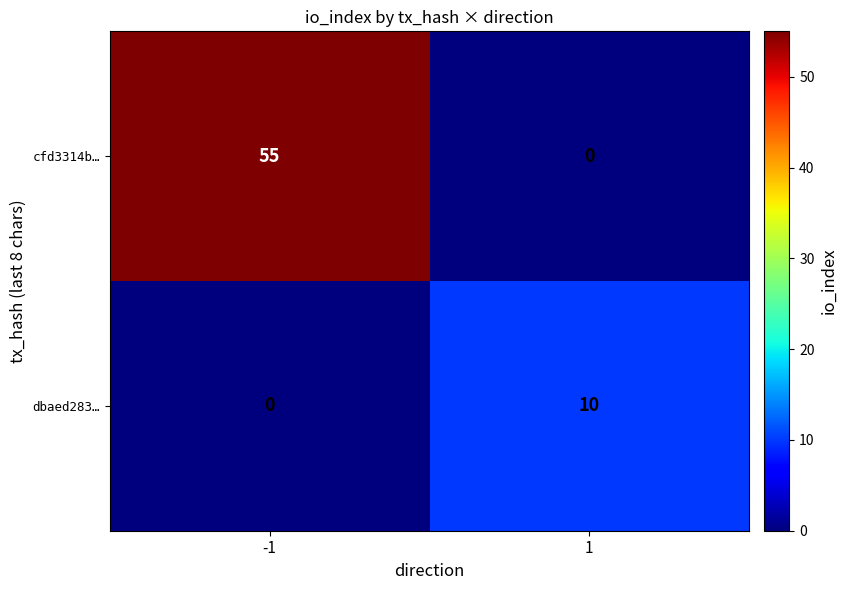

Reading left to right, what are all the values shown in this chart?

cfd3314b…: -1=55	1=0
dbaed283…: -1=0	1=10